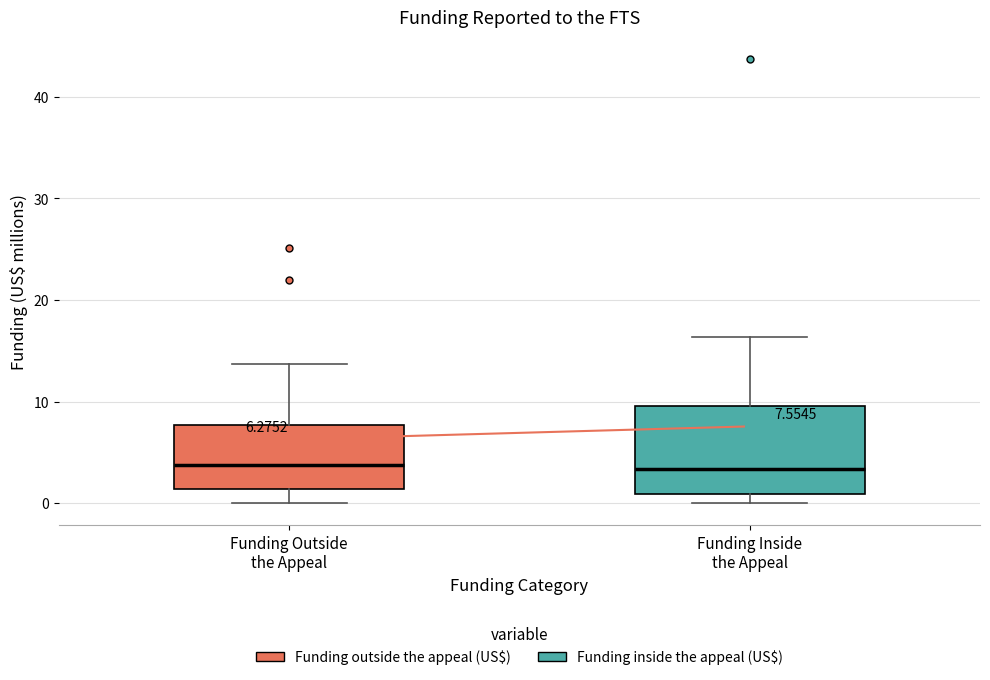

Comparing the boxes themselves (not the whiskers), which one is the tallest?

Funding Inside the Appeal